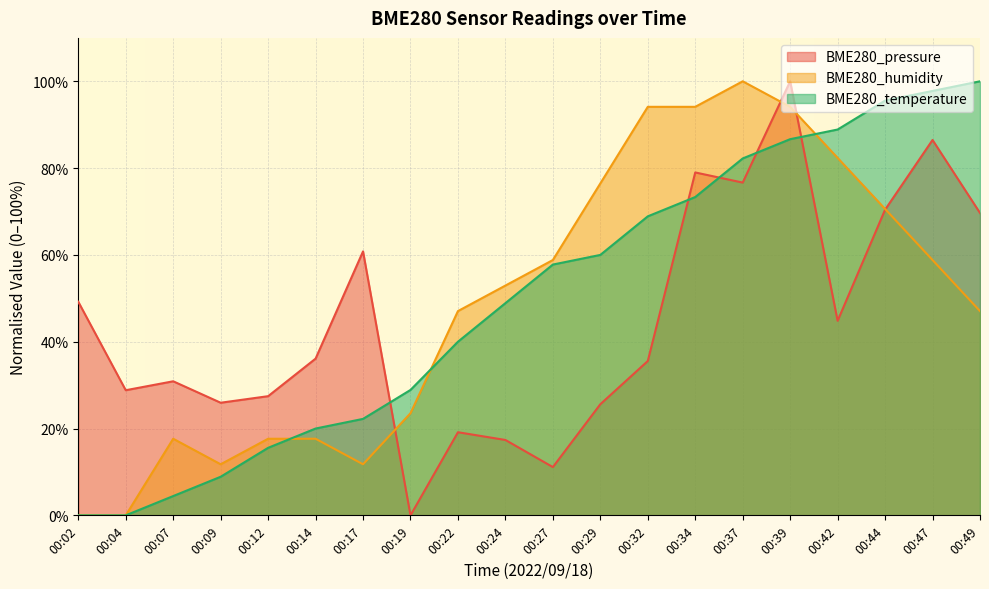

Is it true that BME280_pressure equals 23.1 at 00:17?

False